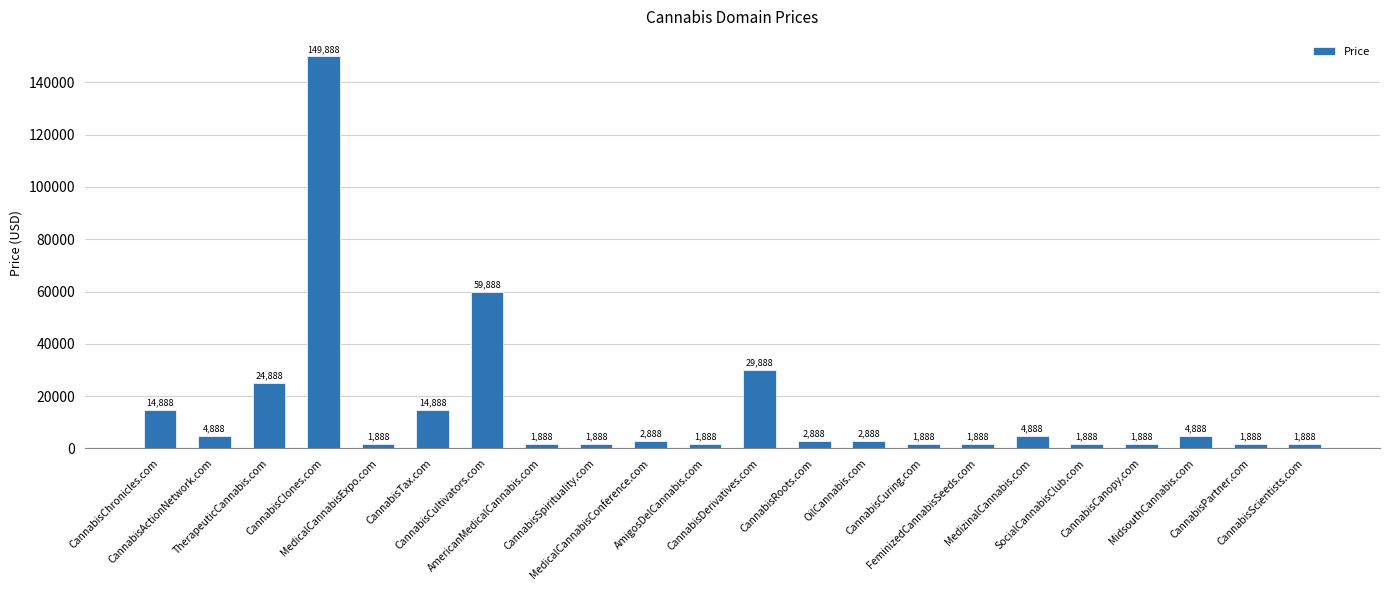

What is the difference between the maximum and minimum values?

148000